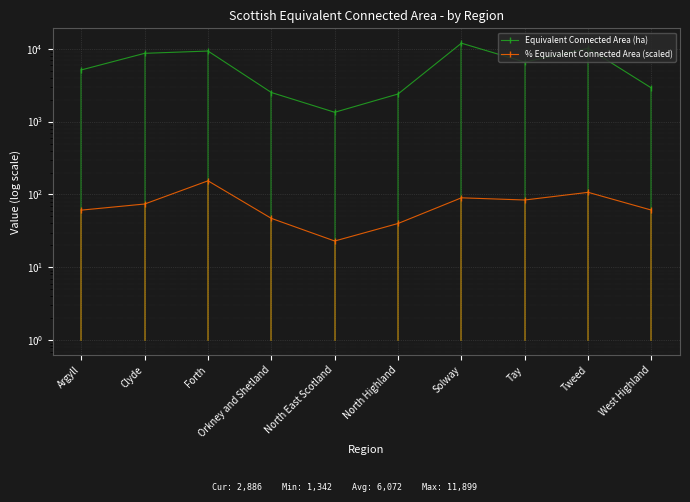

Rank the series by their maximum value, from lowest to highest.

% Equivalent Connected Area (scaled), Equivalent Connected Area (ha)